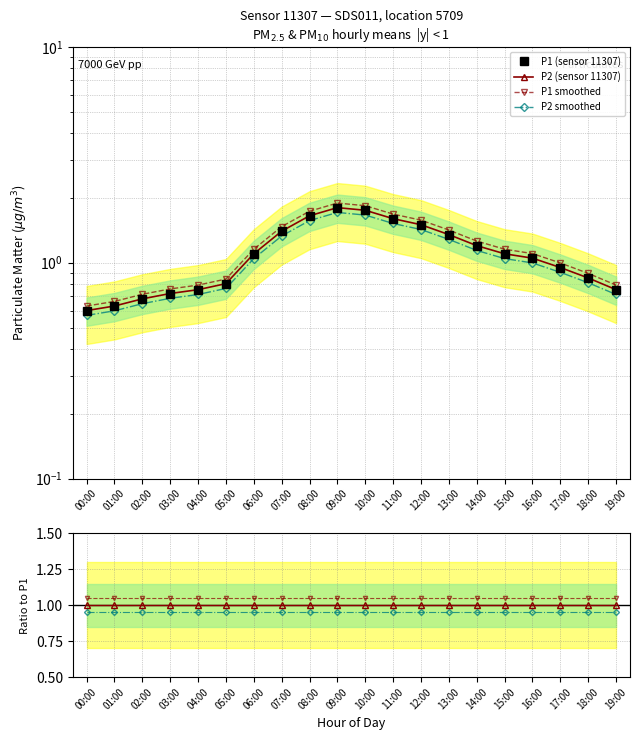

How many values in the P1 series are below 1?

9